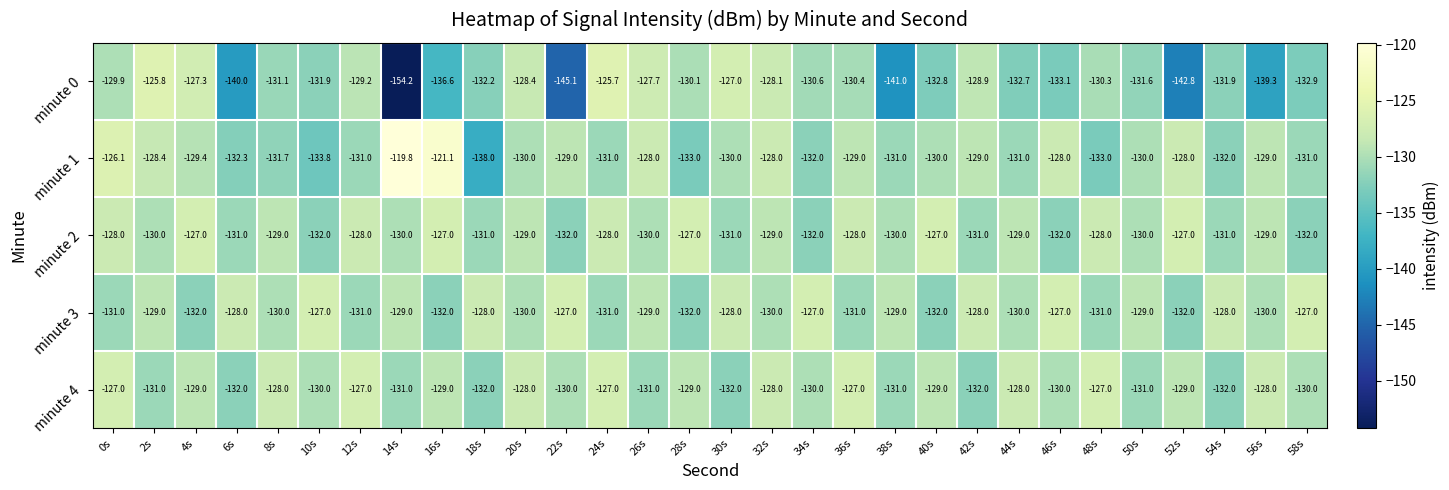

At which category is the sum across all series the highest?

0s